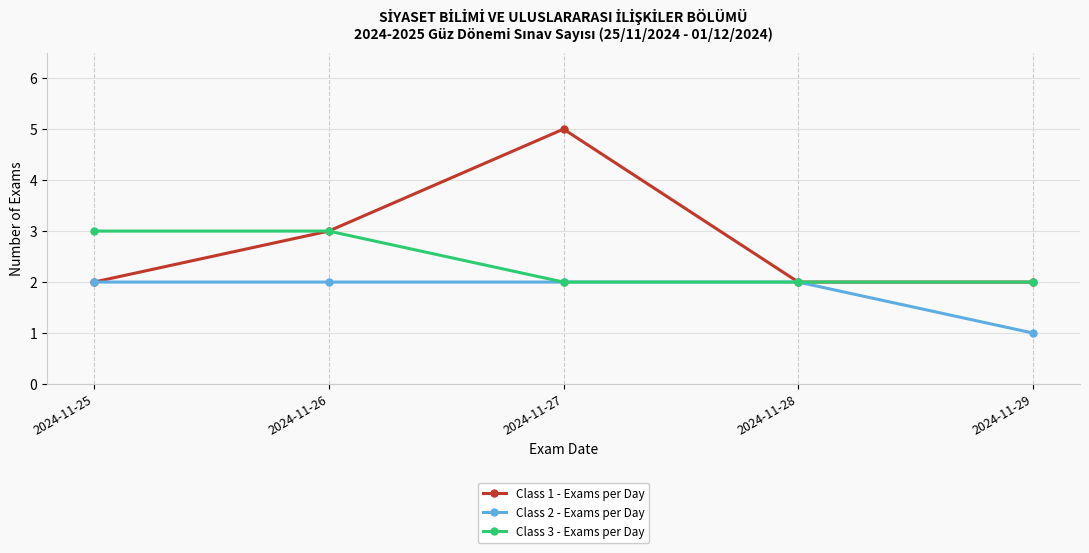

At which category is the sum across all series the highest?

2024-11-27